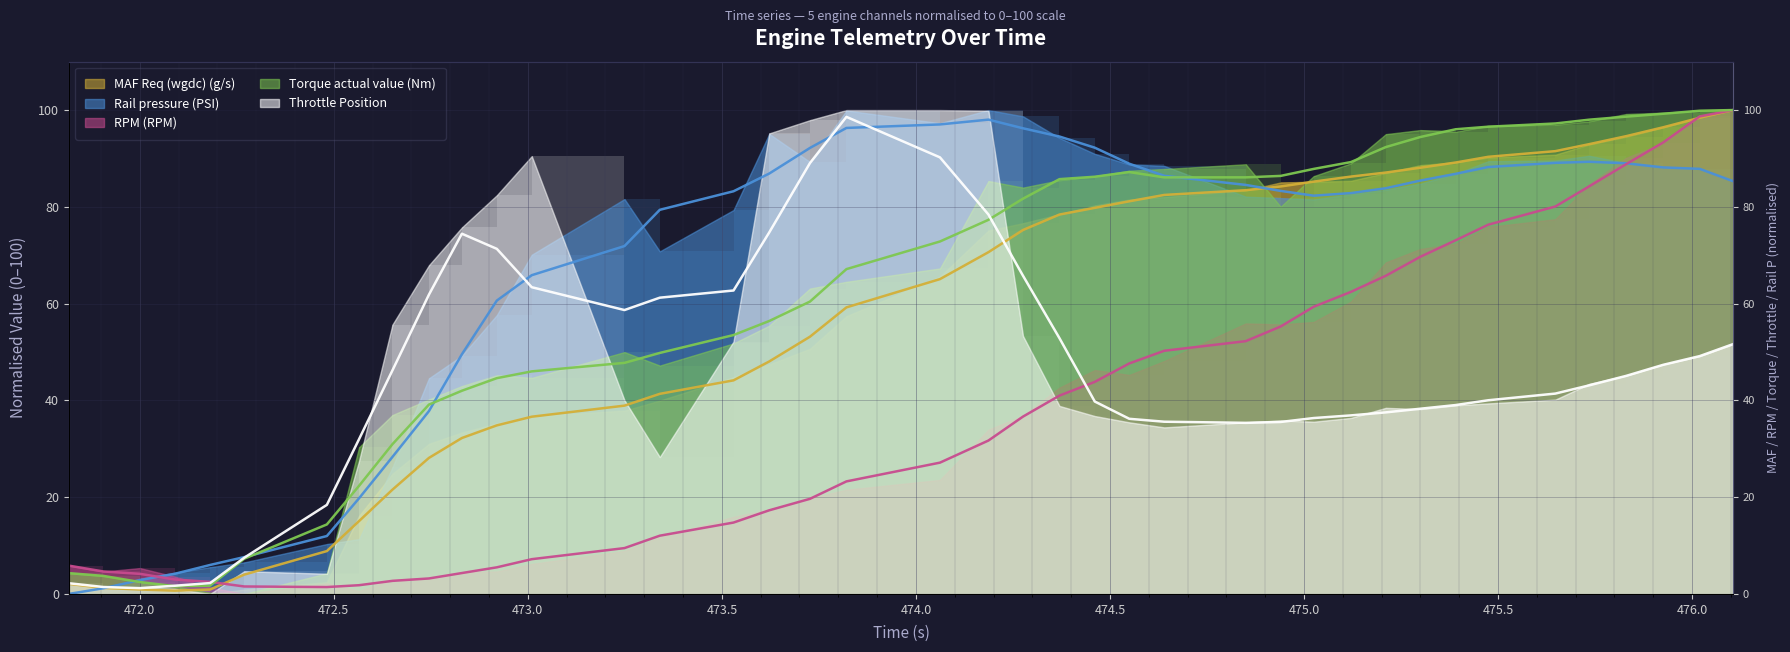

The value of Rail pressure (PSI) at 475.926 is 39.8. True or false?

False